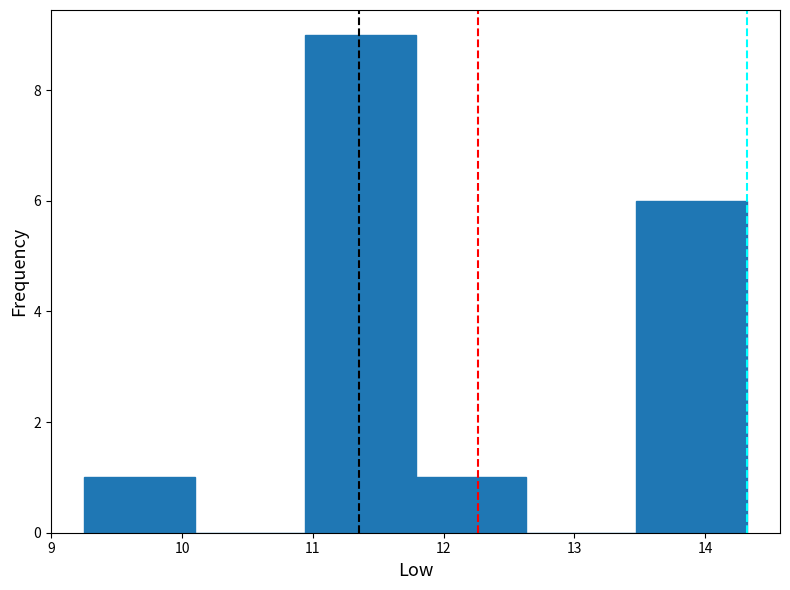

What is the height of the bar covering 13.5 to 14.3 on the x-axis? Neither the bar edges nor the heights are printed on the chart, so give them approximately, as read against the axes.

6